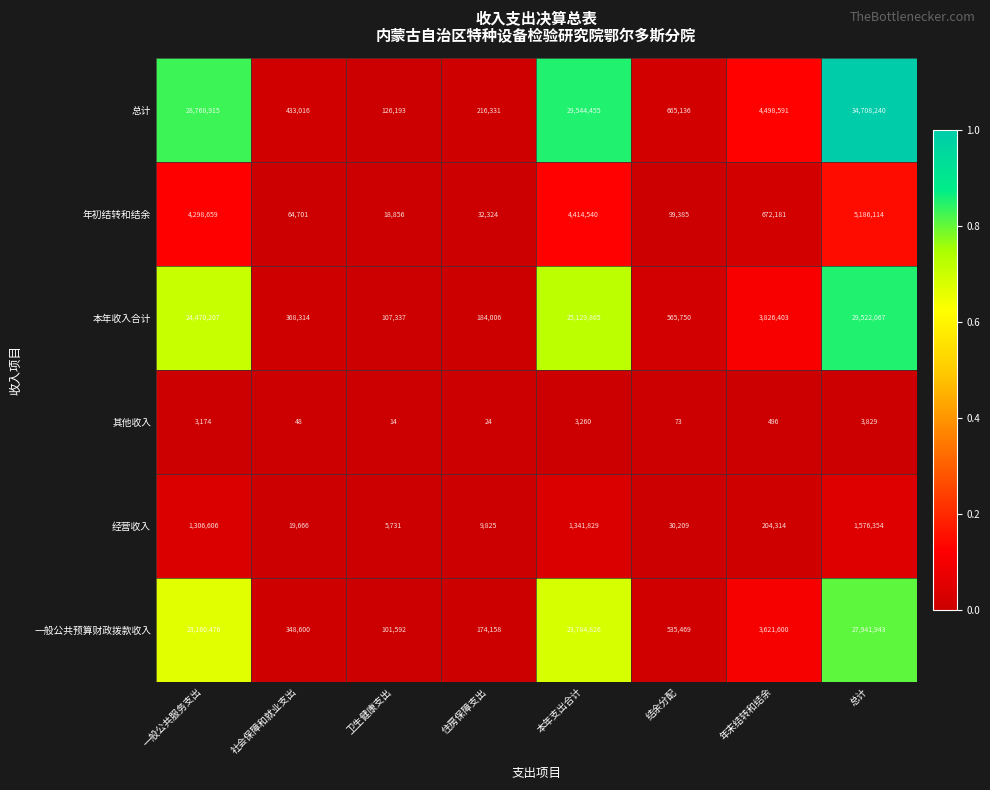

What is the maximum value shown in the chart?

34708240